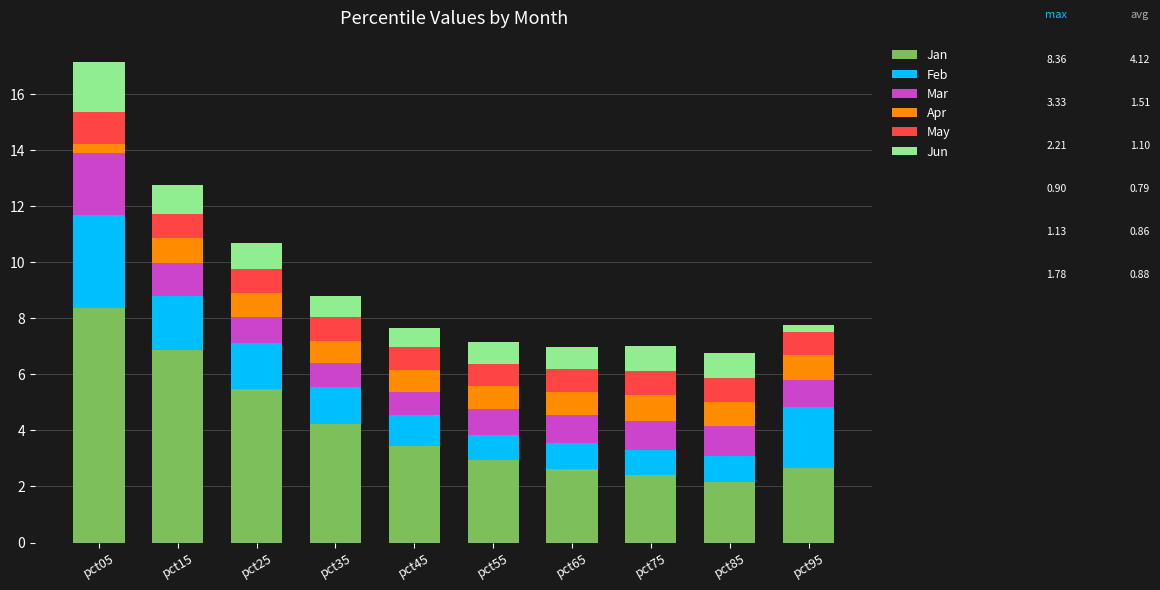

What is the minimum value for Jan?

2.2